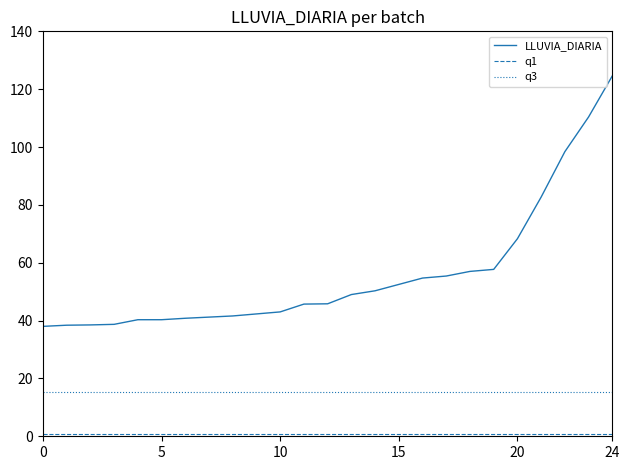

Which series has the largest total across all categories?

LLUVIA_DIARIA